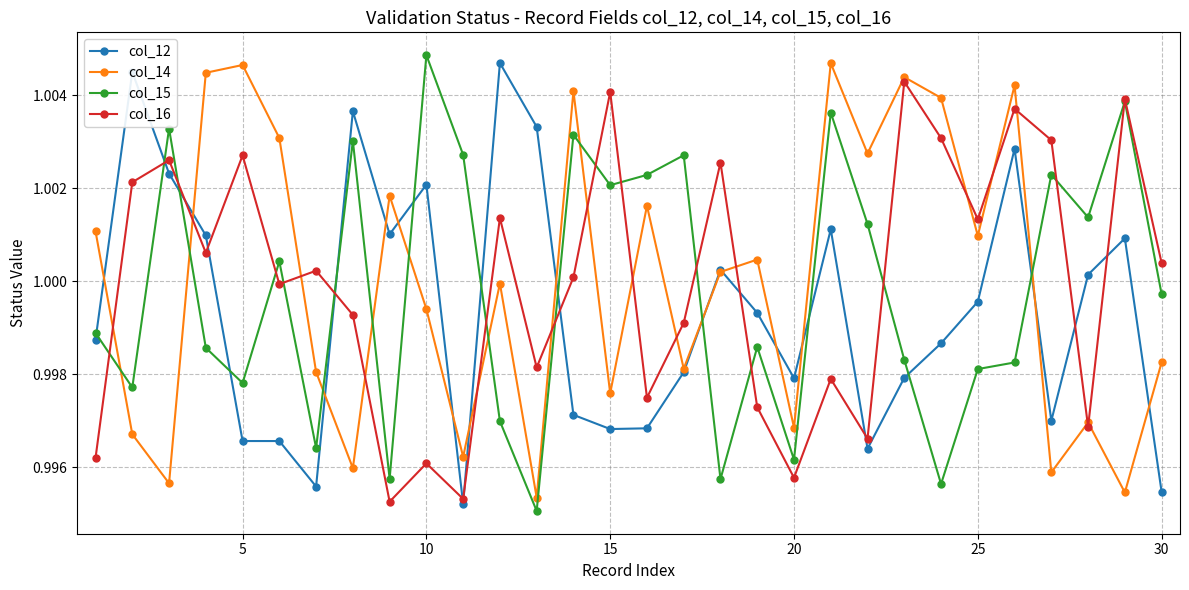

Which series ends up on top after the final intersection of col_15 and col_14?

col_15